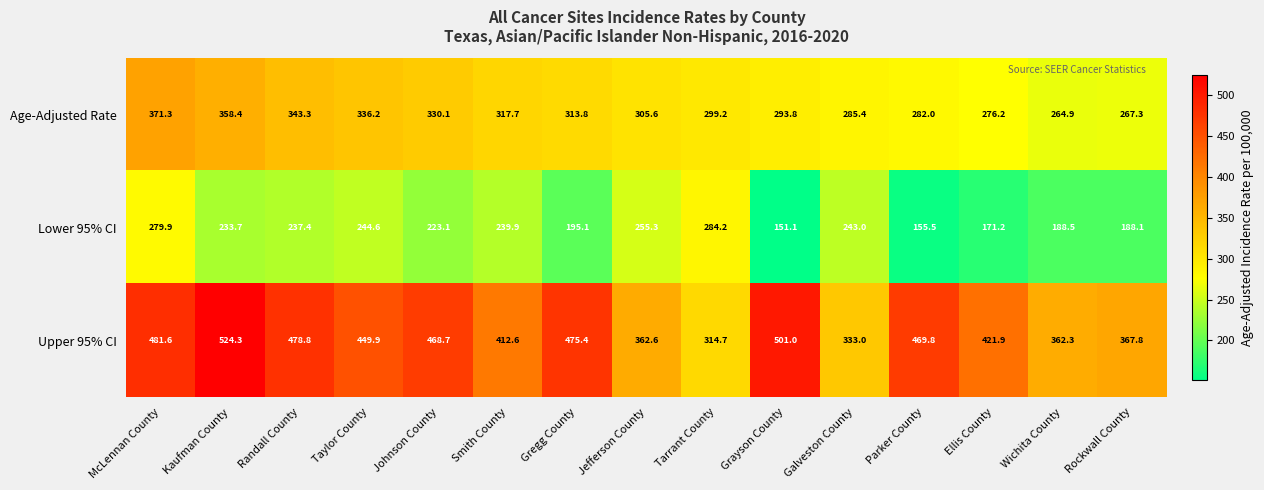

Read the Lower 95% CI value at Taylor County.

244.6